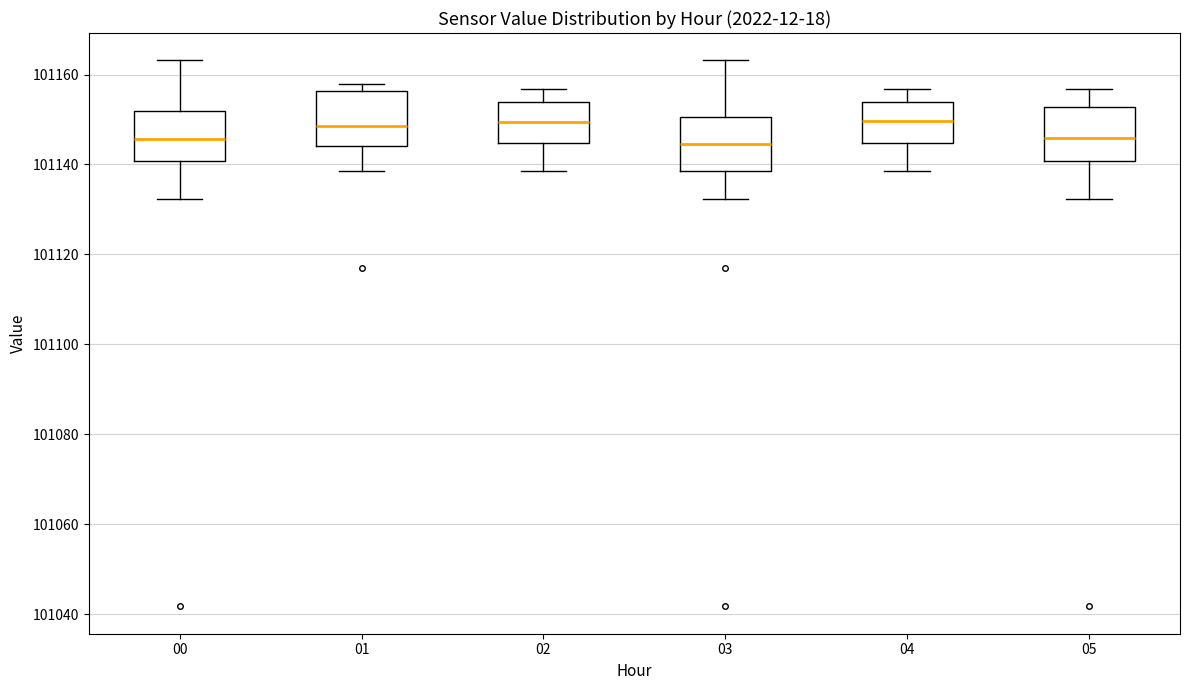

Reading left to right, transcribe this box plot: for each box, give where its median line is, the range the box spans, and where its two whiskers end, as read against the y-axis. The values are not printed on the chart, so give them approximately, as read against the axis.

00: median 101146, box 101140 to 101152, whiskers 101132 to 101164
01: median 101148, box 101144 to 101156, whiskers 101138 to 101158
02: median 101150, box 101144 to 101154, whiskers 101138 to 101156
03: median 101144, box 101138 to 101150, whiskers 101132 to 101164
04: median 101150, box 101144 to 101154, whiskers 101138 to 101156
05: median 101146, box 101140 to 101152, whiskers 101132 to 101156